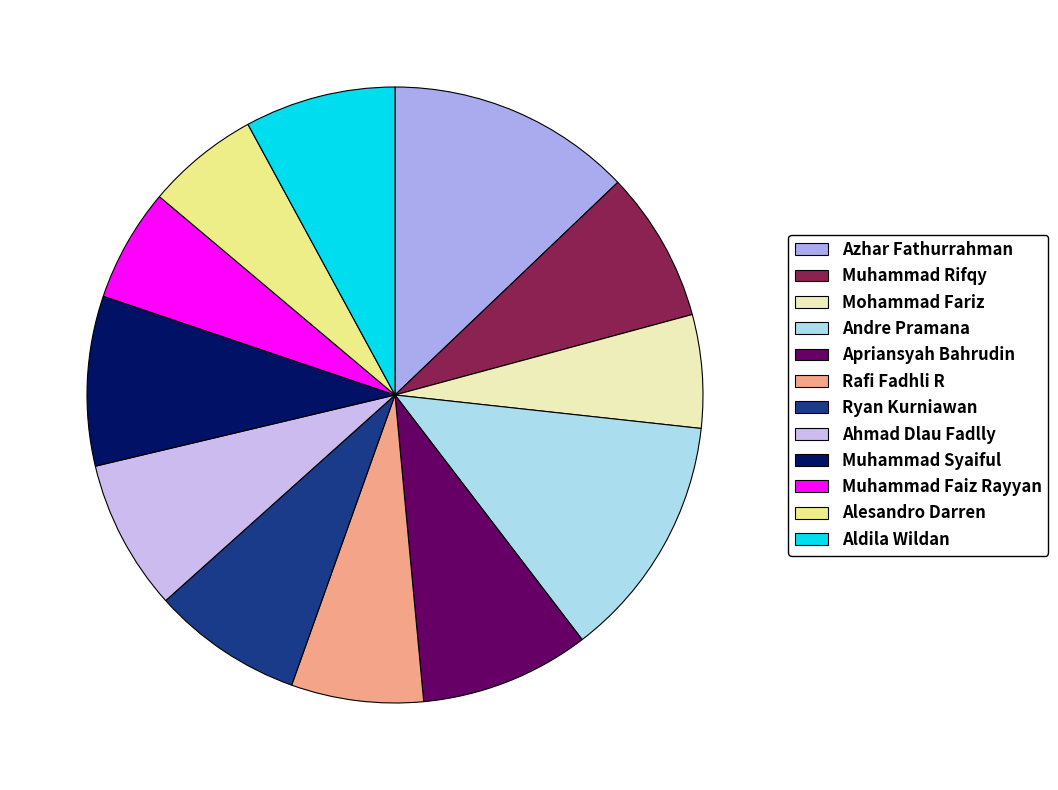

Does any single category account for the majority?

No